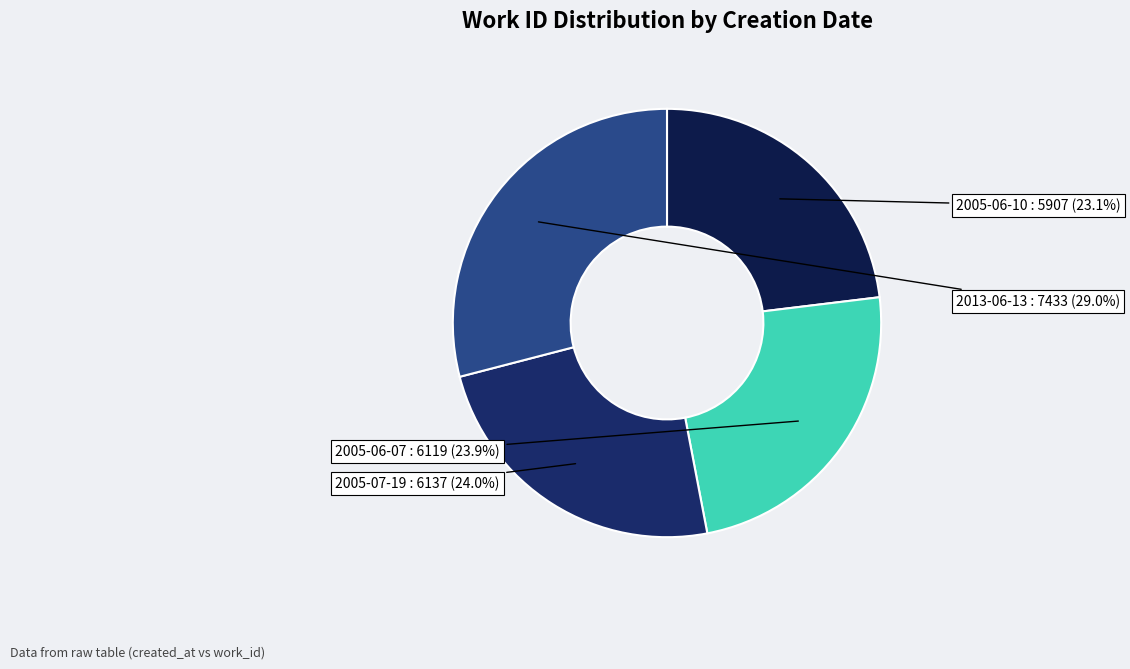

Is there any slice that represents more than half of the pie?

No